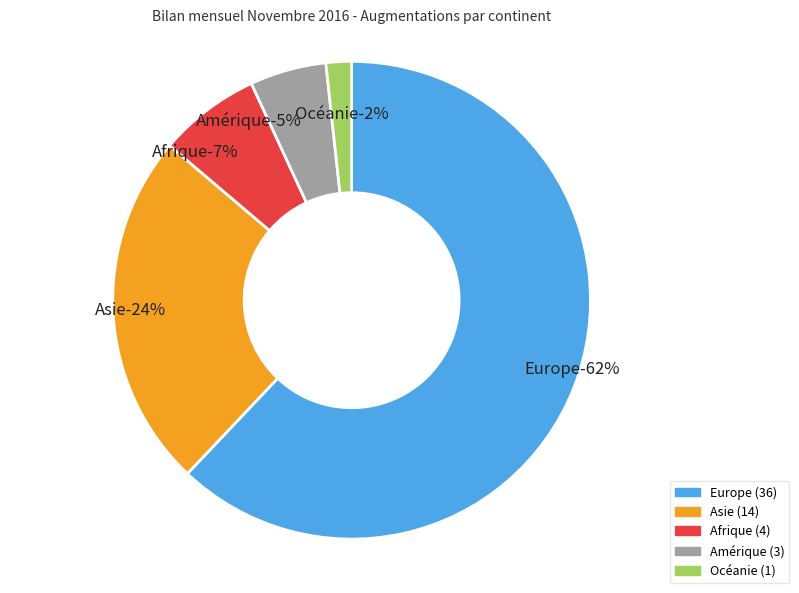

Is it true that Asie is 24% of the pie?

True